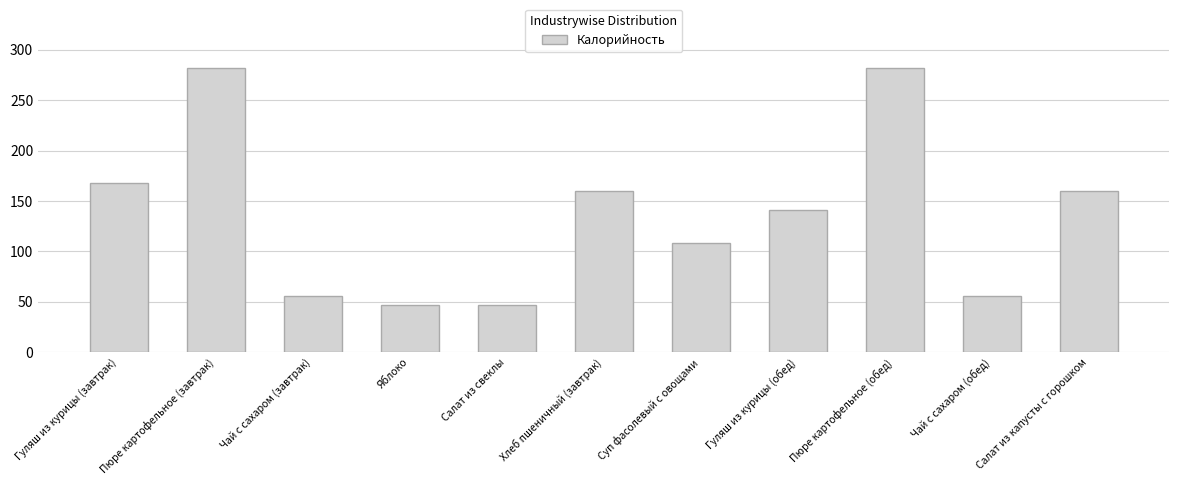

Does the chart contain stacked bars?

No